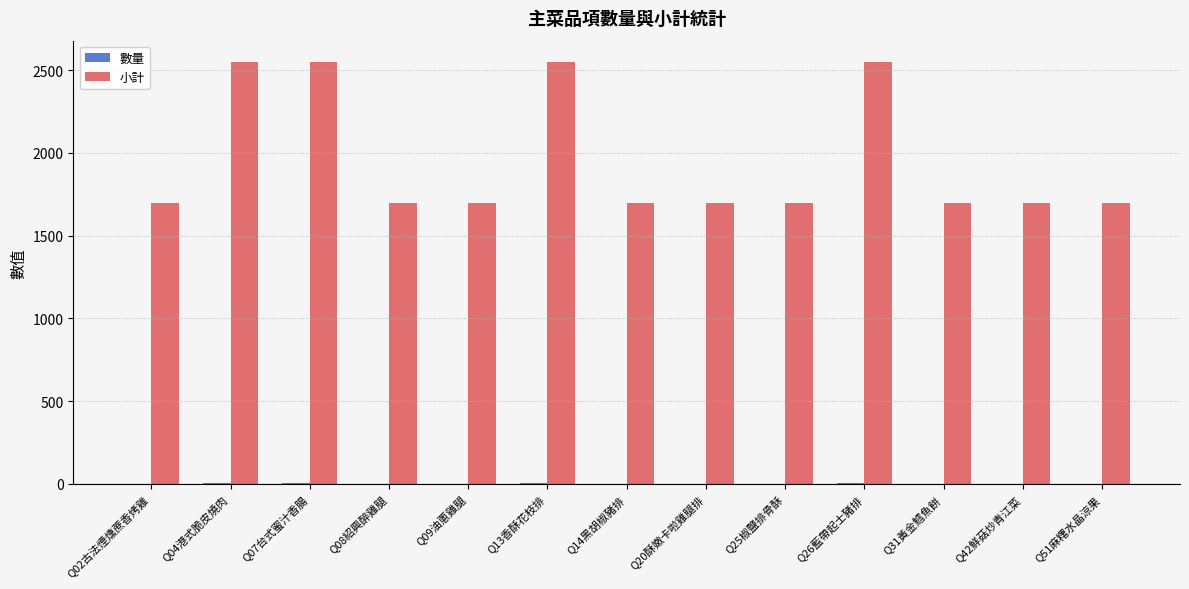

Is it true that 小計 equals 995 at Q08紹興醉雞腿?

False